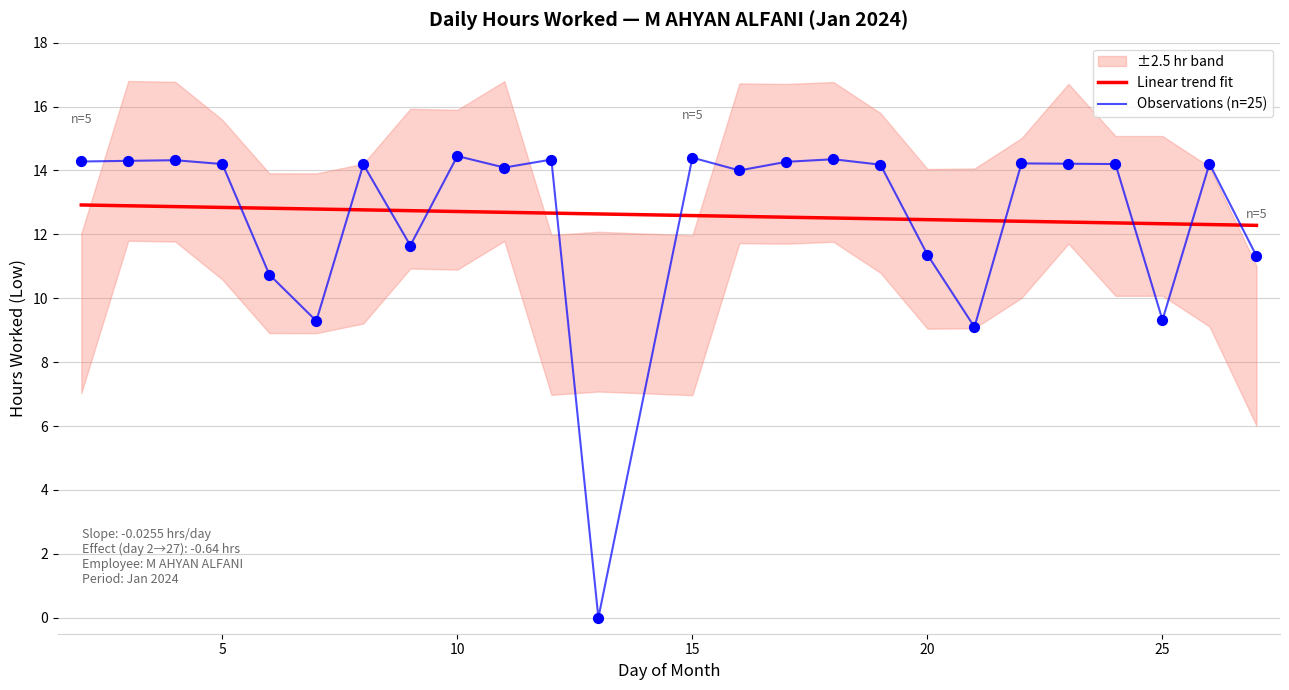

At how many categories does at least one series exceed 12?

25